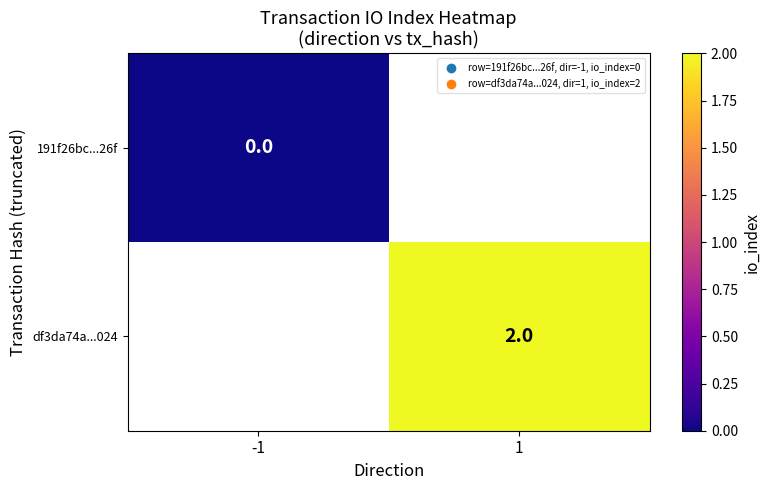

How many positive values does the df3da74a...024 series have?

1